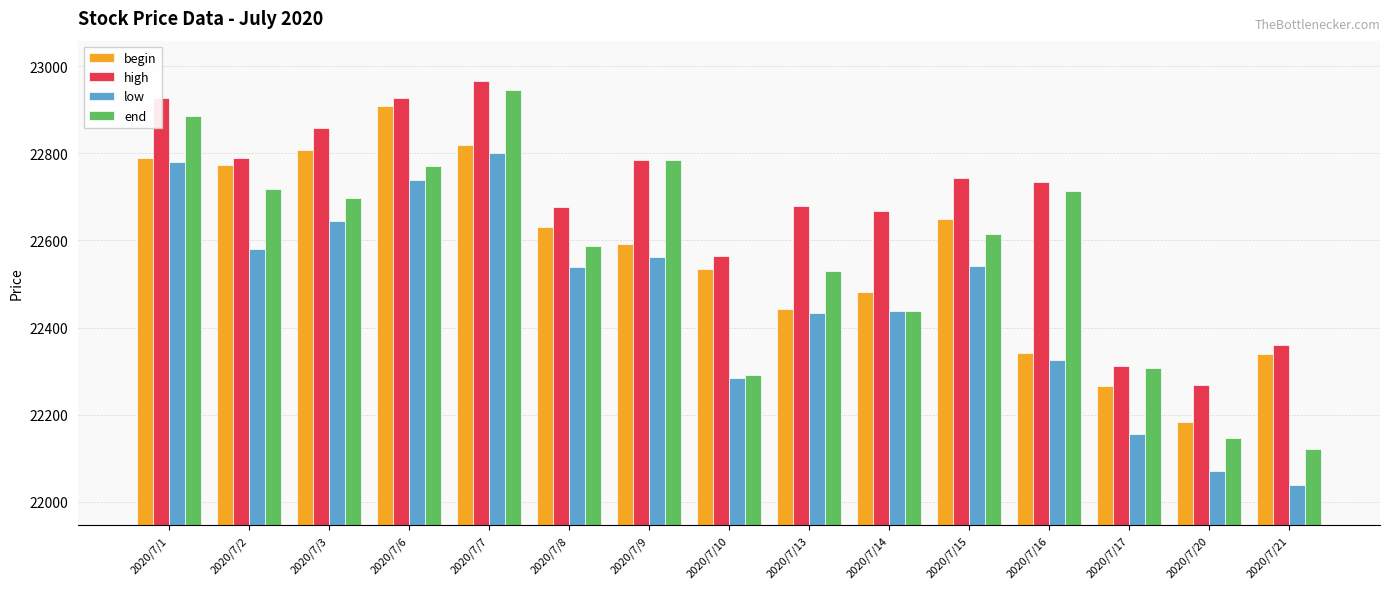

What is the difference between the low values at 2020/7/1 and 2020/7/3?

136.7